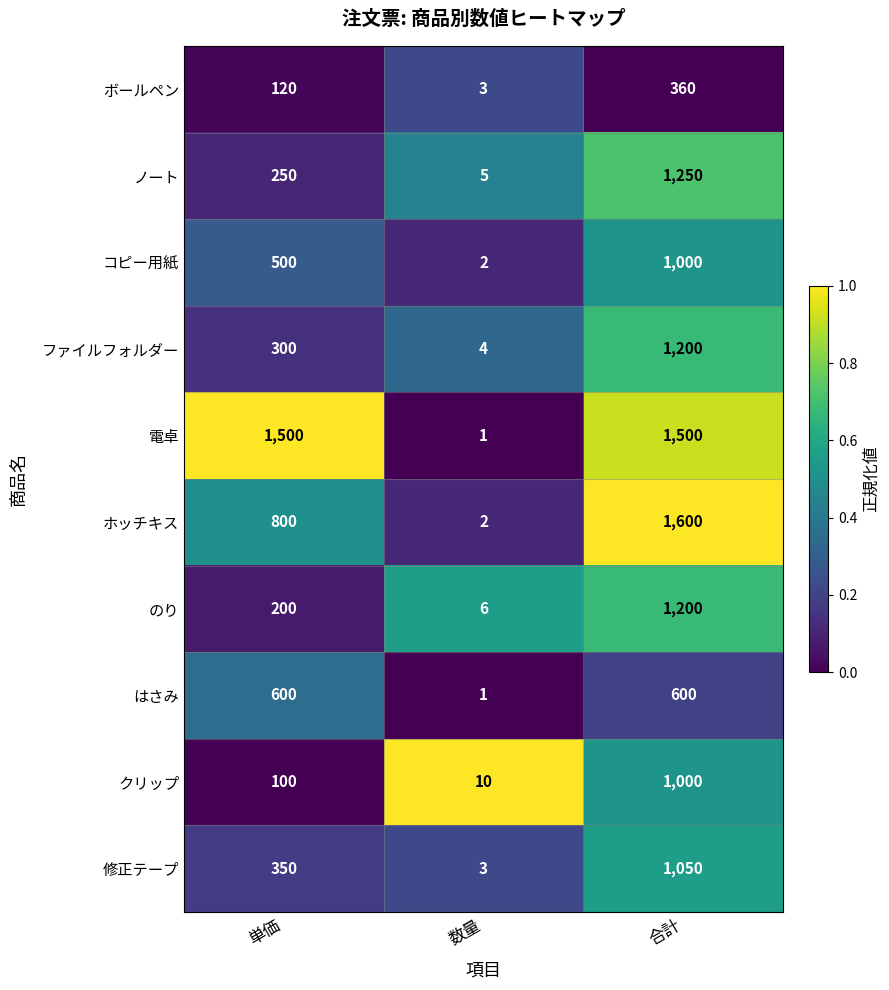

The ノート series shows 5 at 数量. True or false?

True